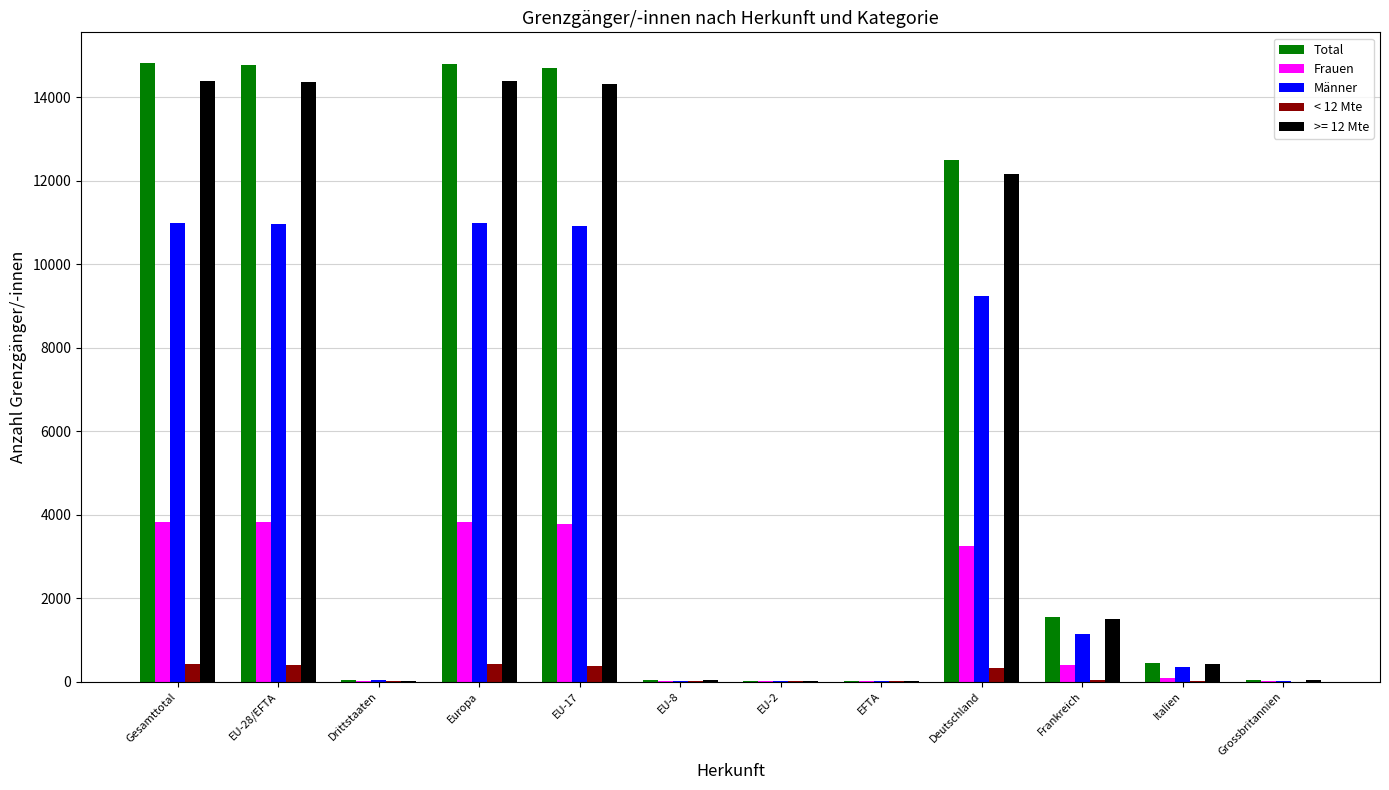

The Männer series shows 10988 at Gesamttotal. True or false?

True